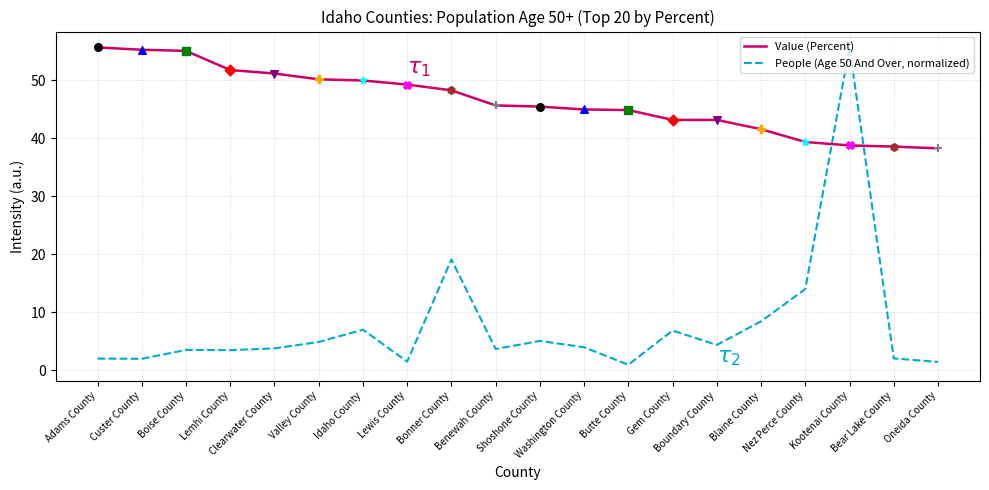

At how many categories does at least one series exceed 4?

20